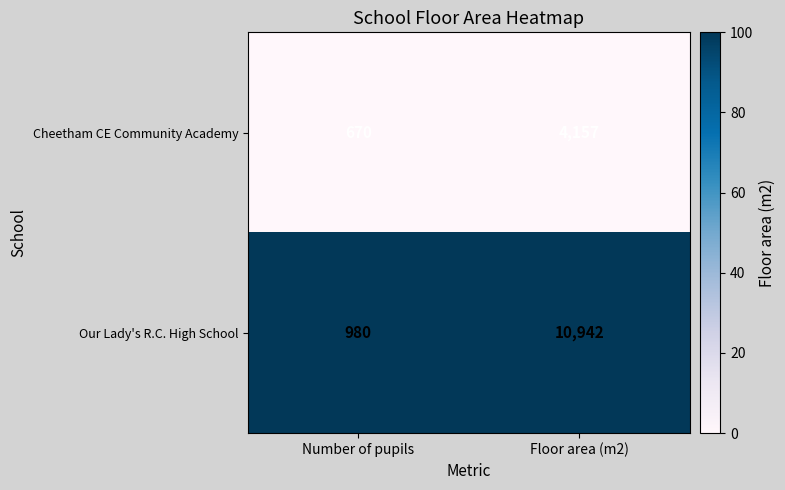

What is the difference between the maximum and minimum values in the Cheetham CE Community Academy series?

3487